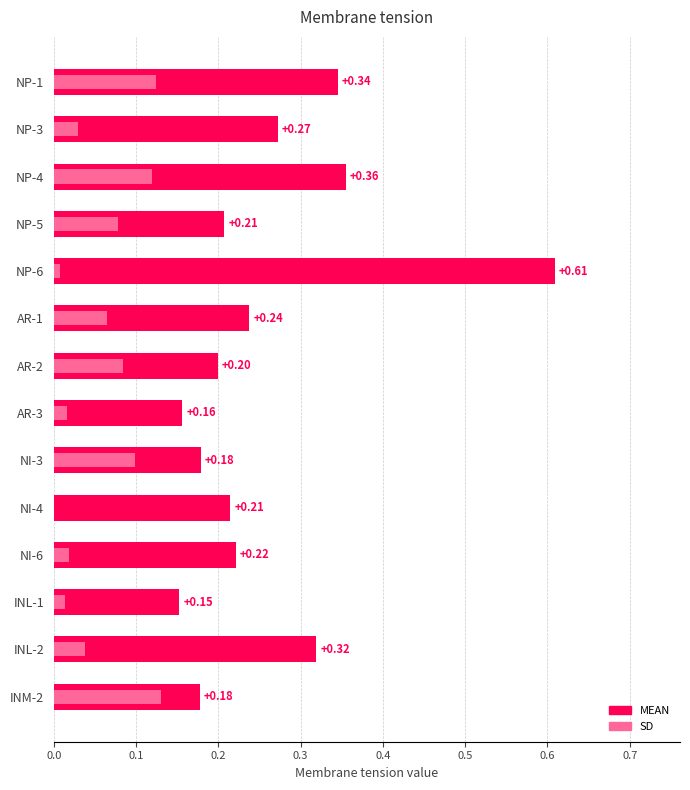

How many groups of bars are there?

14